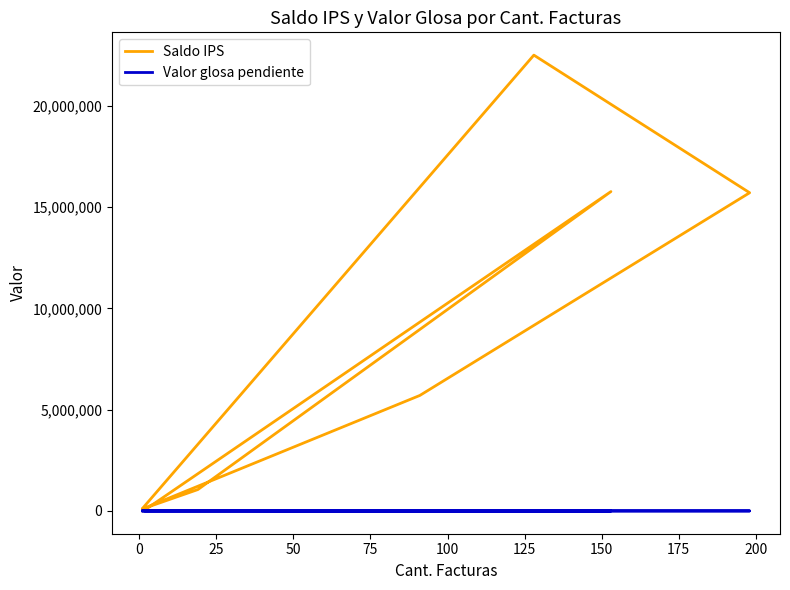

At which category does Valor glosa pendiente reach its first local peak?

150